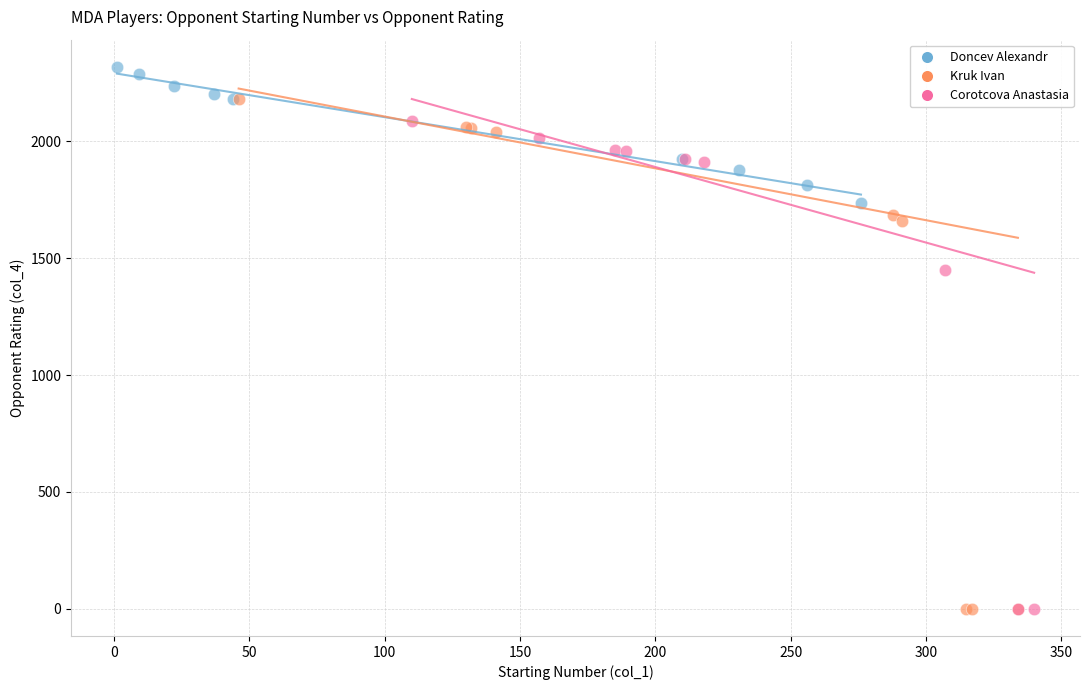

Which series reaches the maximum Y coordinate?

Doncev Alexandr